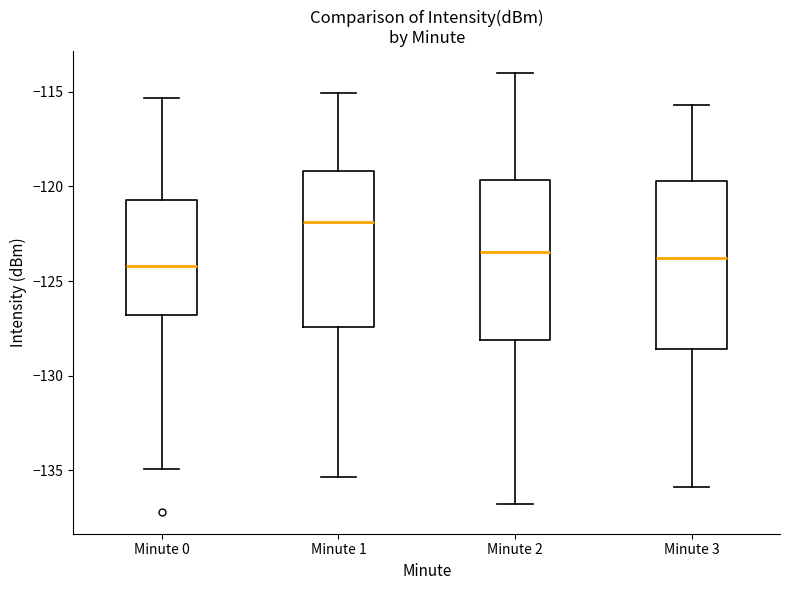

Reading left to right, transcribe this box plot: for each box, give where its median line is, the range the box spans, and where its two whiskers end, as read against the y-axis. The values are not printed on the chart, so give them approximately, as read against the axis.

Minute 0: median -124.0, box -127.0 to -120.5, whiskers -135.0 to -115.5
Minute 1: median -122.0, box -127.5 to -119.0, whiskers -135.5 to -115.0
Minute 2: median -123.5, box -128.0 to -119.5, whiskers -137.0 to -114.0
Minute 3: median -124.0, box -128.5 to -119.5, whiskers -136.0 to -115.5